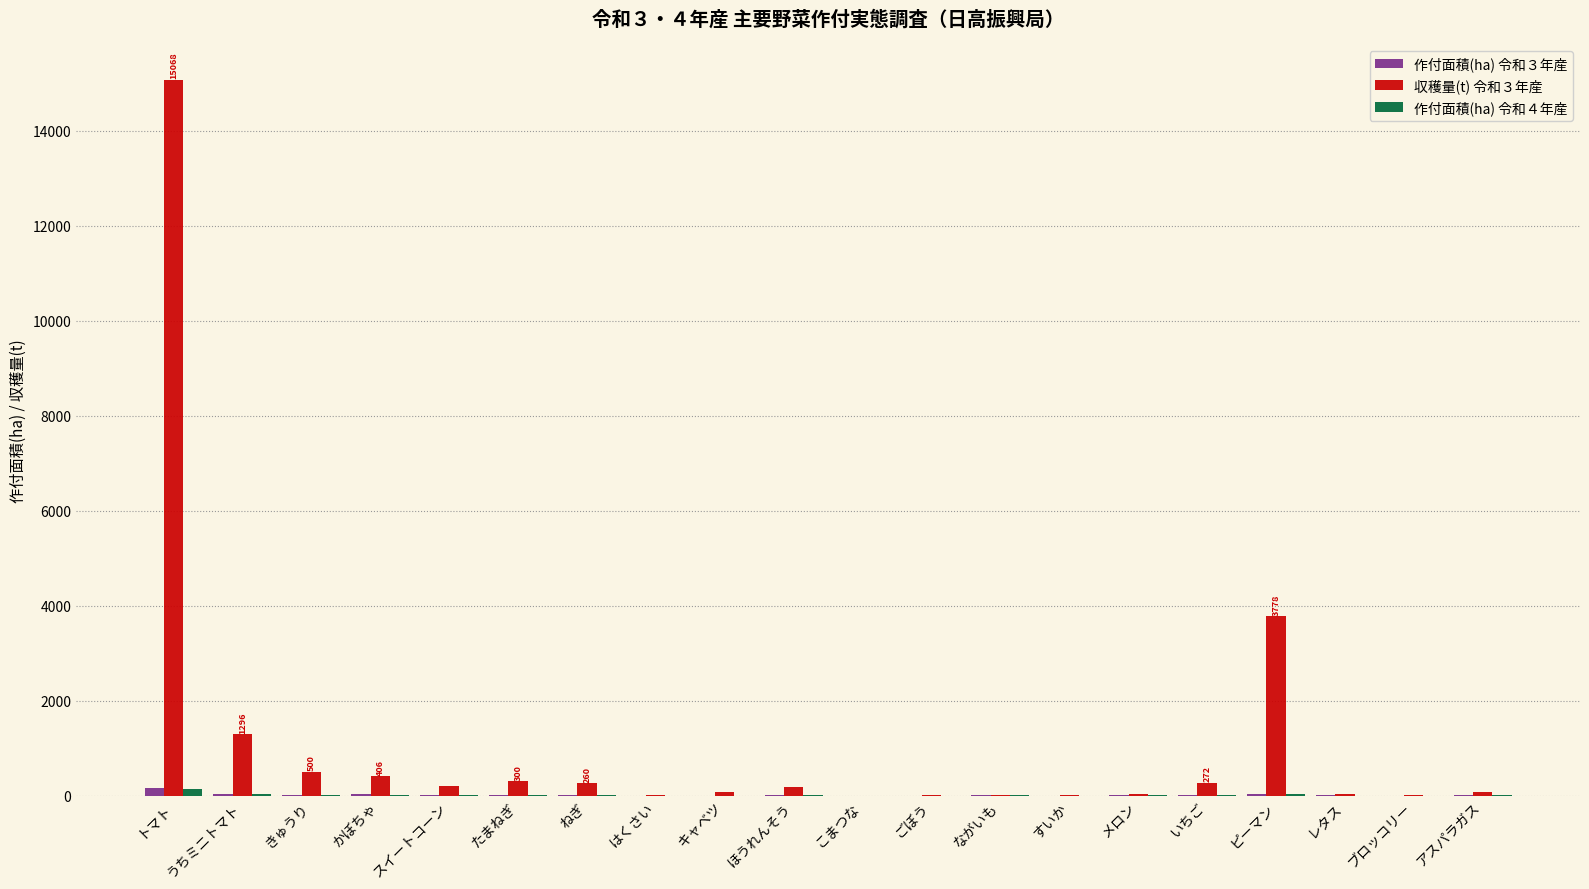

What is the maximum value for 収穫量(t) 令和３年産?

15068.1